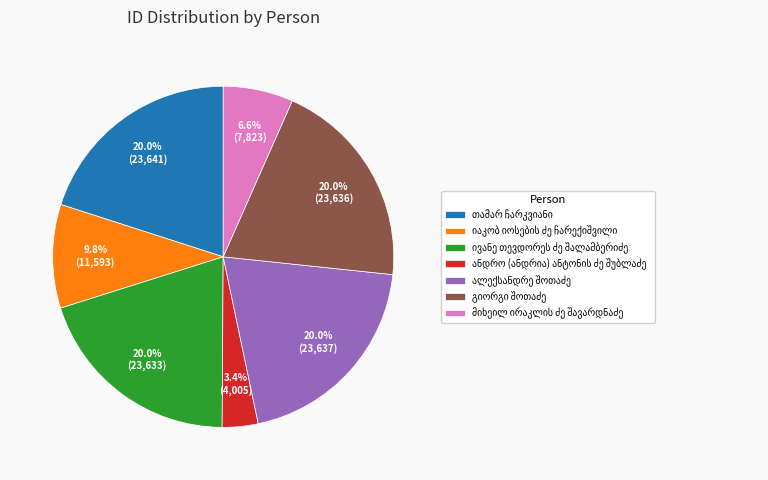

How many segments does this pie chart have?

7